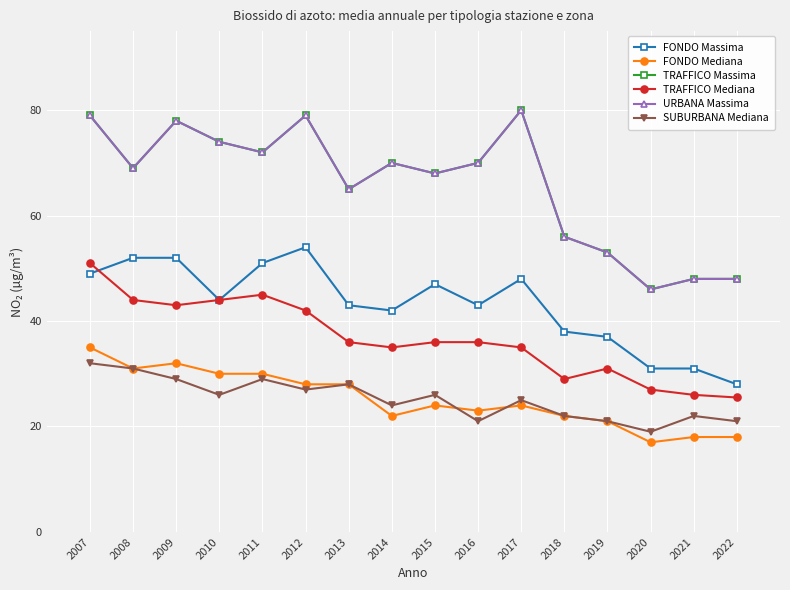

How many interior local peaks does the SUBURBANA Mediana series have?

5